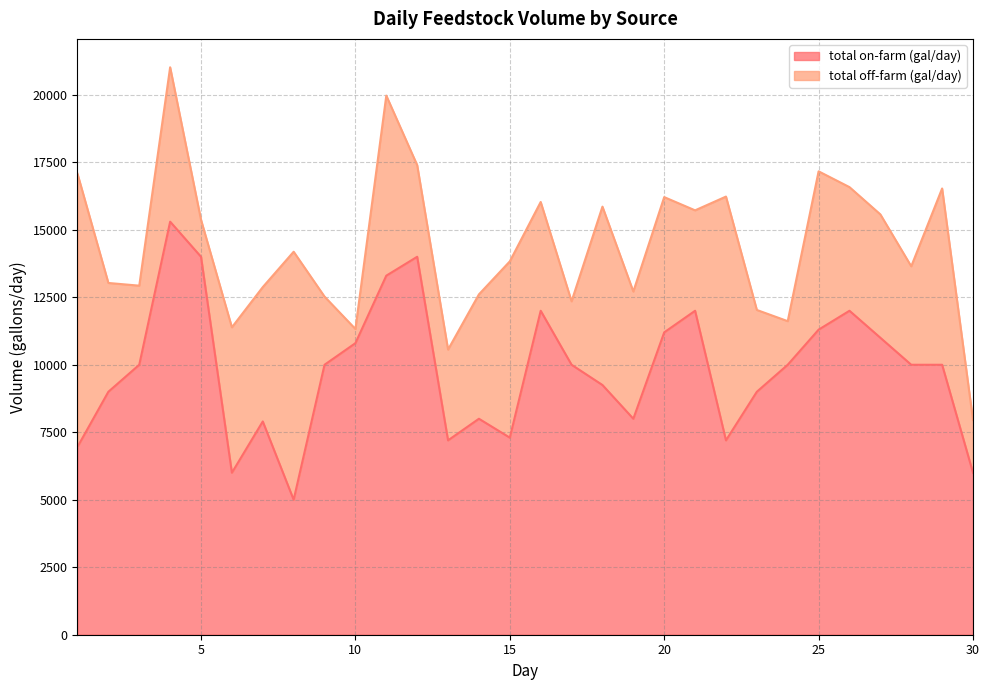

At which category does the data reach its first local peak?

4